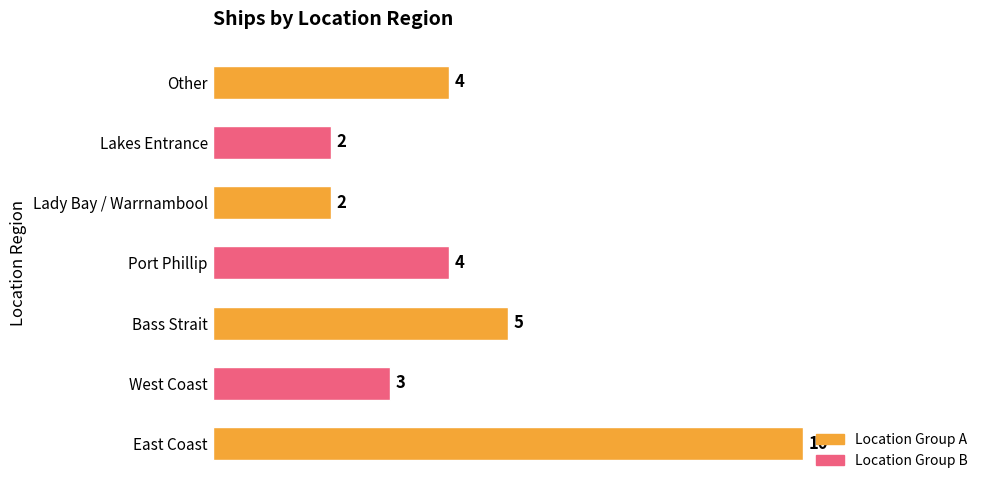

True or false: the data shows 14 at East Coast.

False